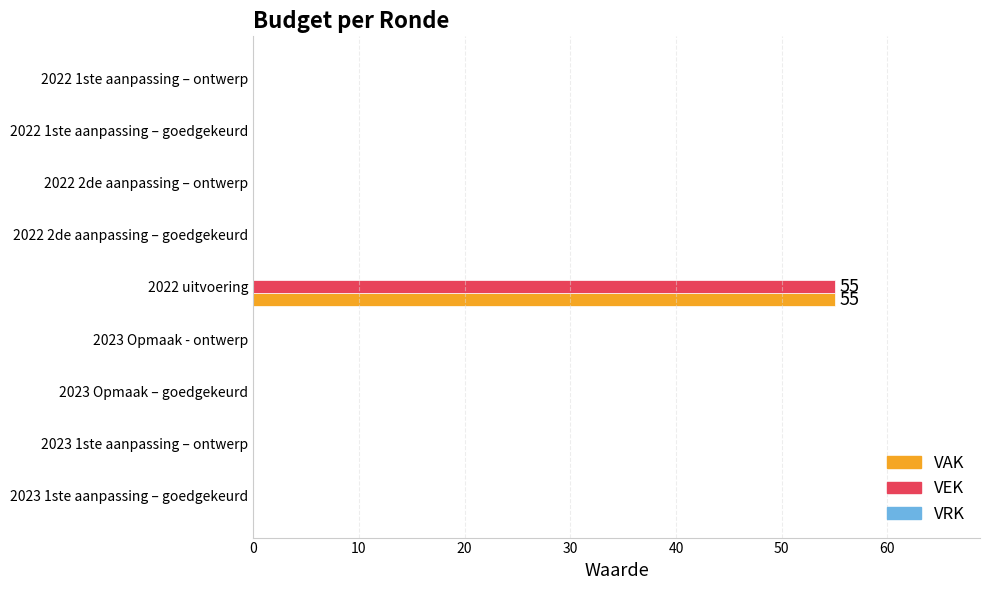

At which label does VEK reach its peak?

2022 uitvoering